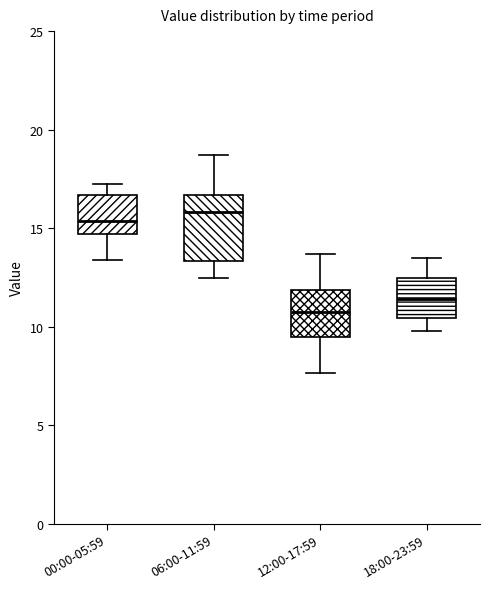

Comparing the boxes themselves (not the whiskers), which one is the tallest?

06:00-11:59